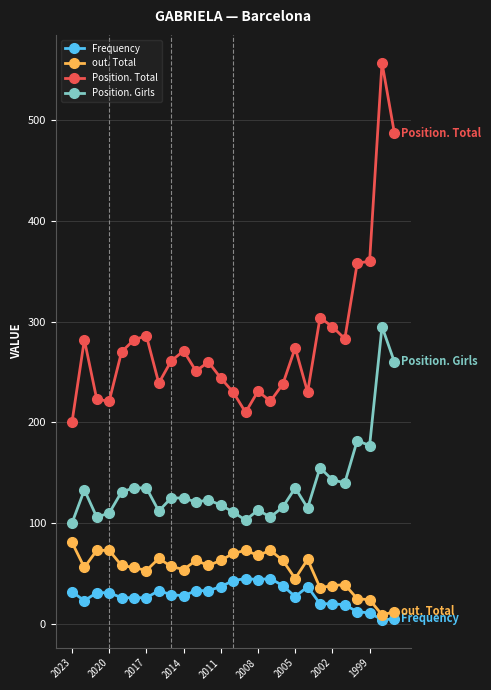

What is the highest value of the Position. Total series?

557